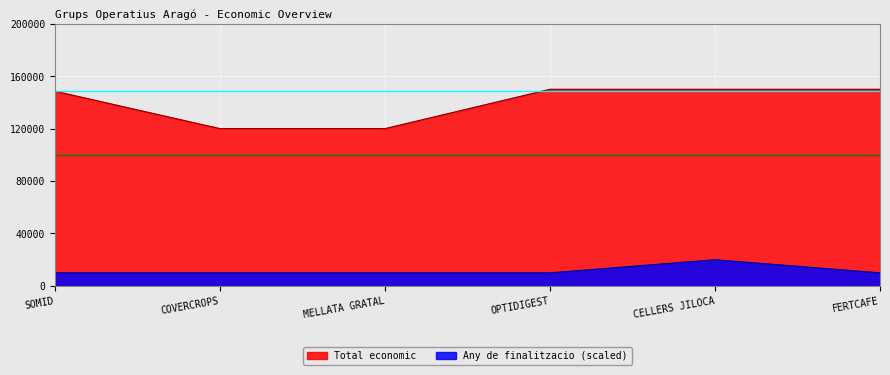

Is the value of Any de finalitzacio at FERTCAFE greater than the value of Total economic at SOMID?

No